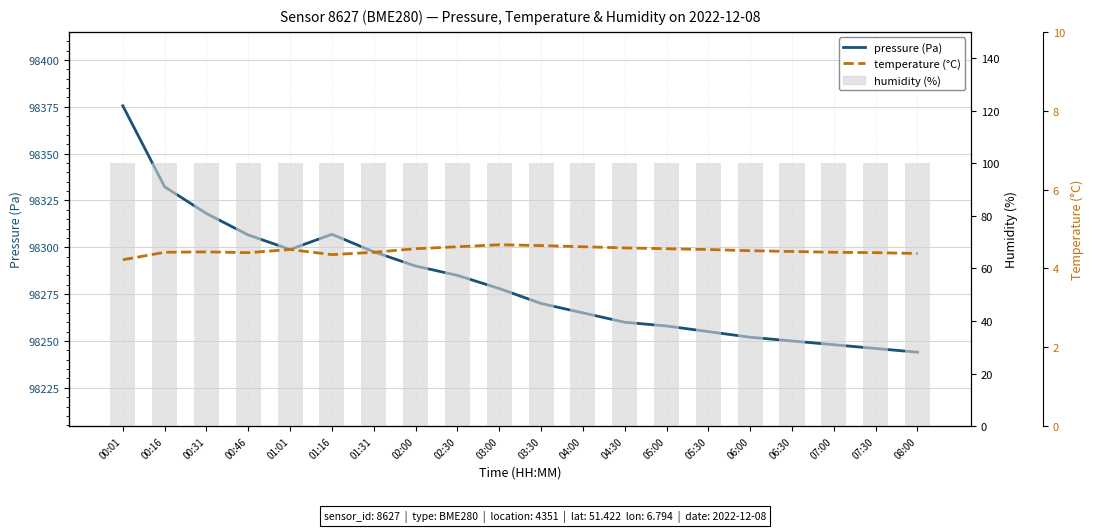

Which has a higher value, 00:46 or 02:30?

00:46